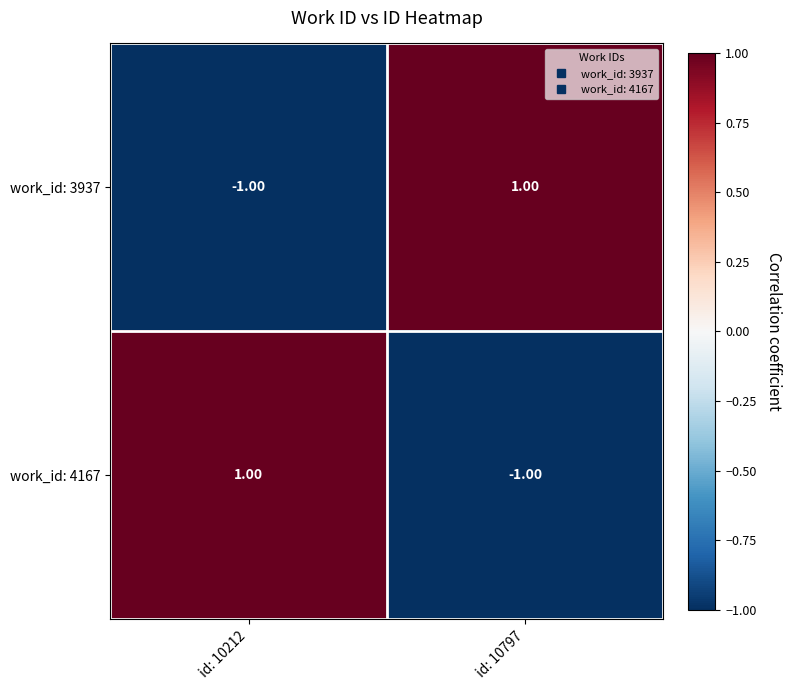

Rank the series at id: 10797 from lowest to highest value.

work_id: 4167, work_id: 3937